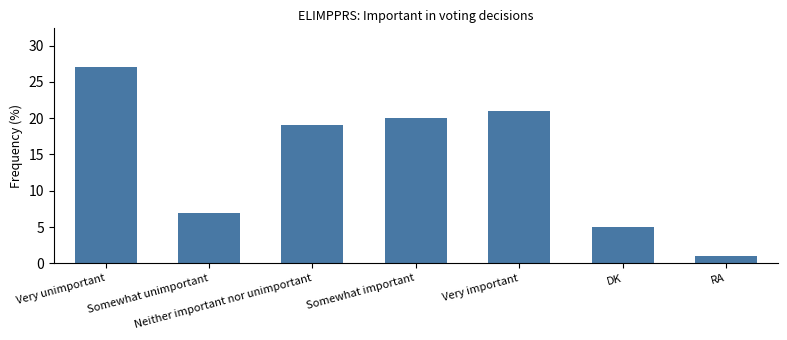

Reading left to right, list all the values displayed in this chart.

27	7	19	20	21	5	1